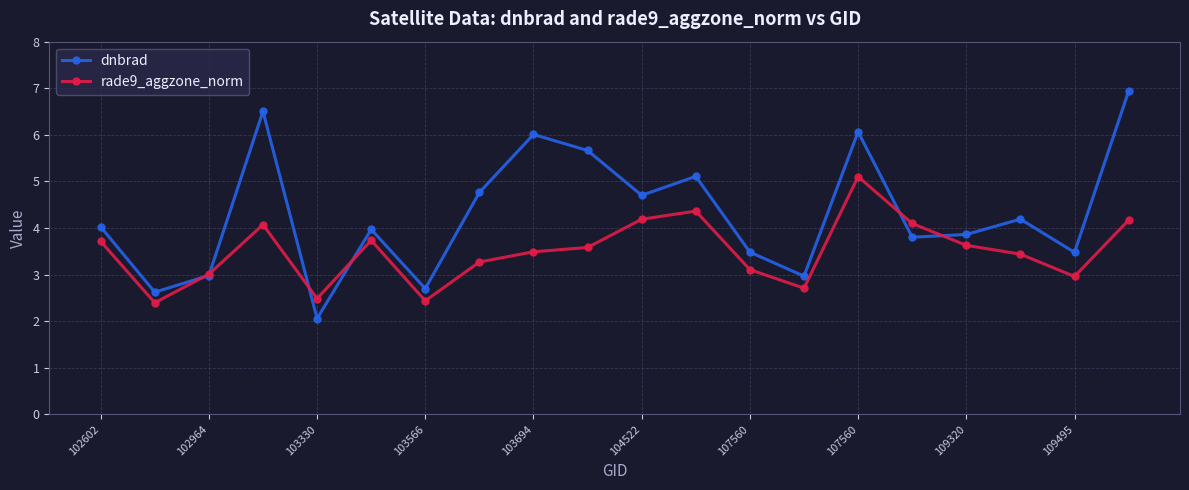

At how many categories does at least one series exceed 5?

6